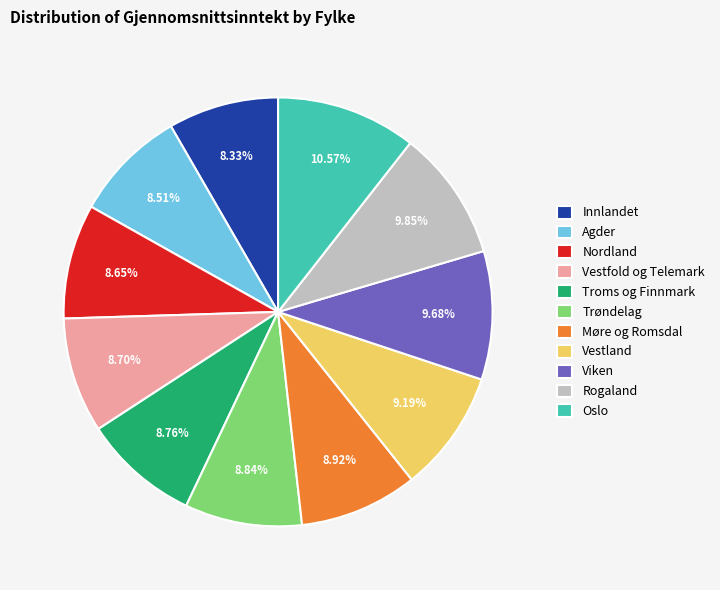

To the nearest percent, what is the difference between the largest and smallest slice percentages?

2%